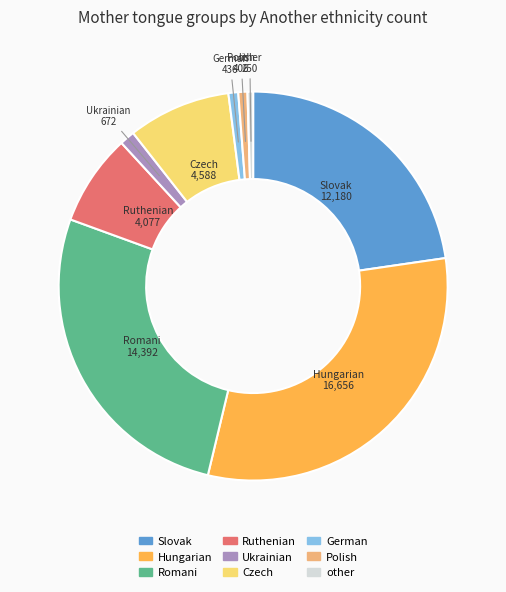

What is the ratio of the value at other to the value at Polish?

0.6